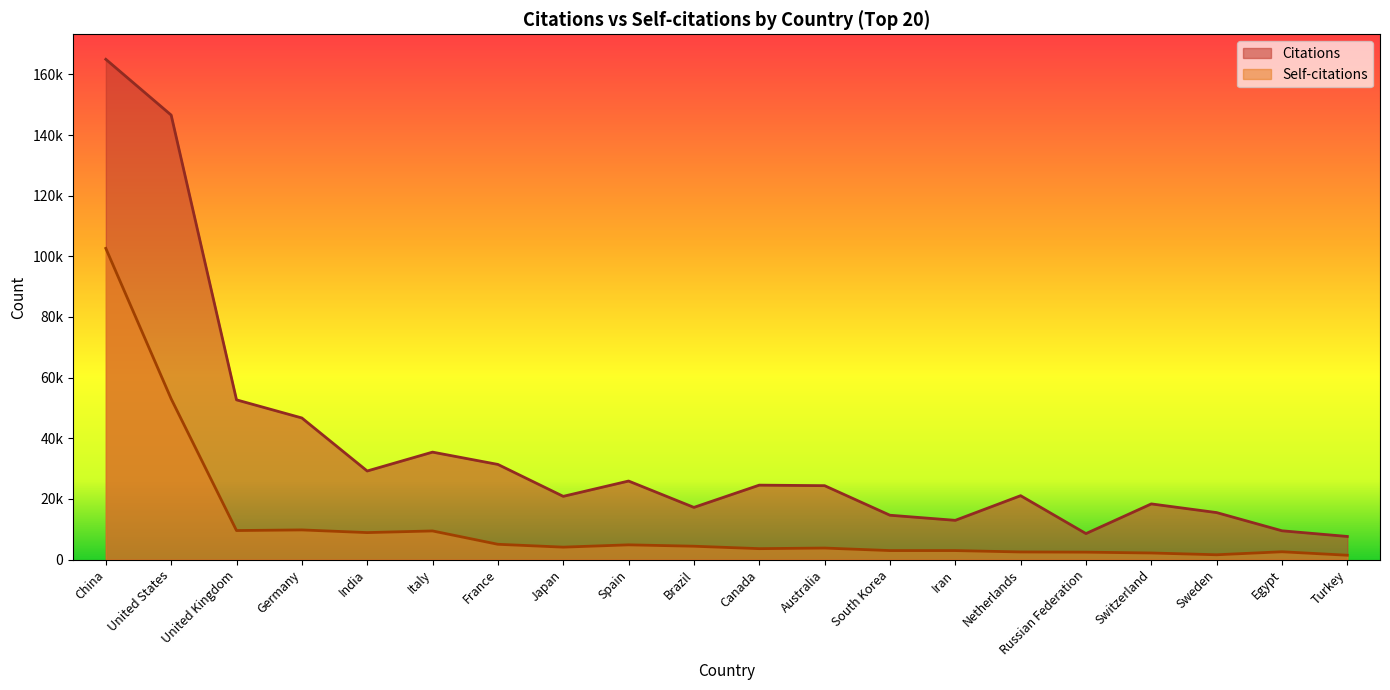

At Netherlands, list the series in order from smallest to largest.

Self-citations, Citations